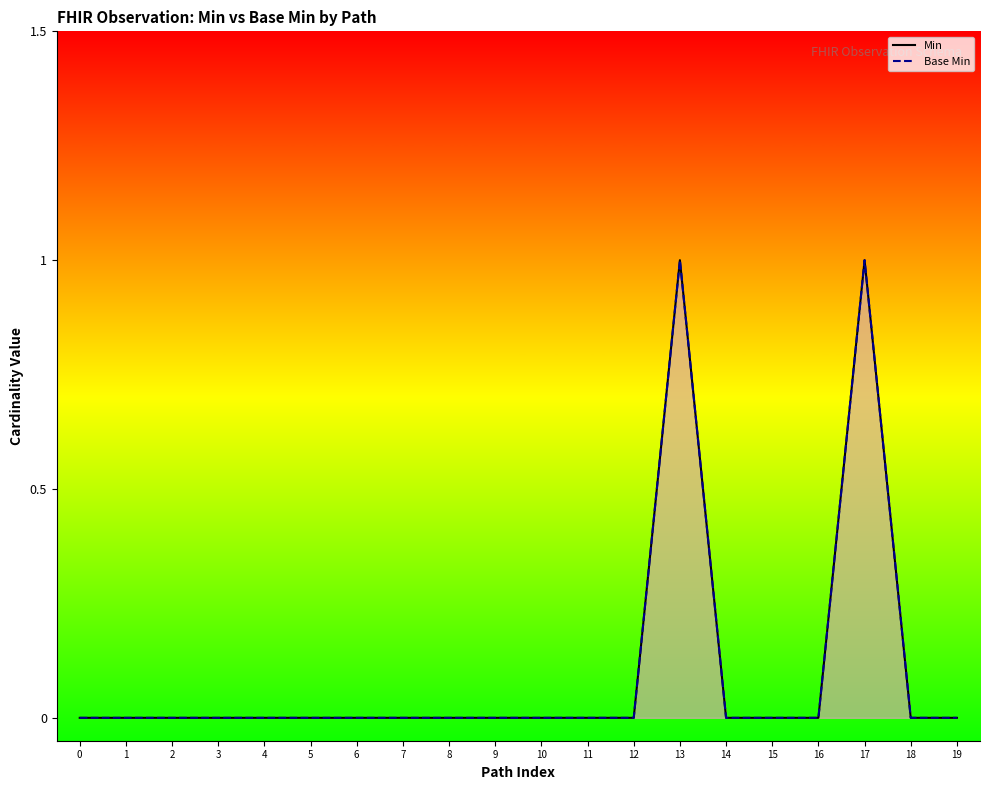

What is the difference between the maximum and minimum values in the Min series?

1